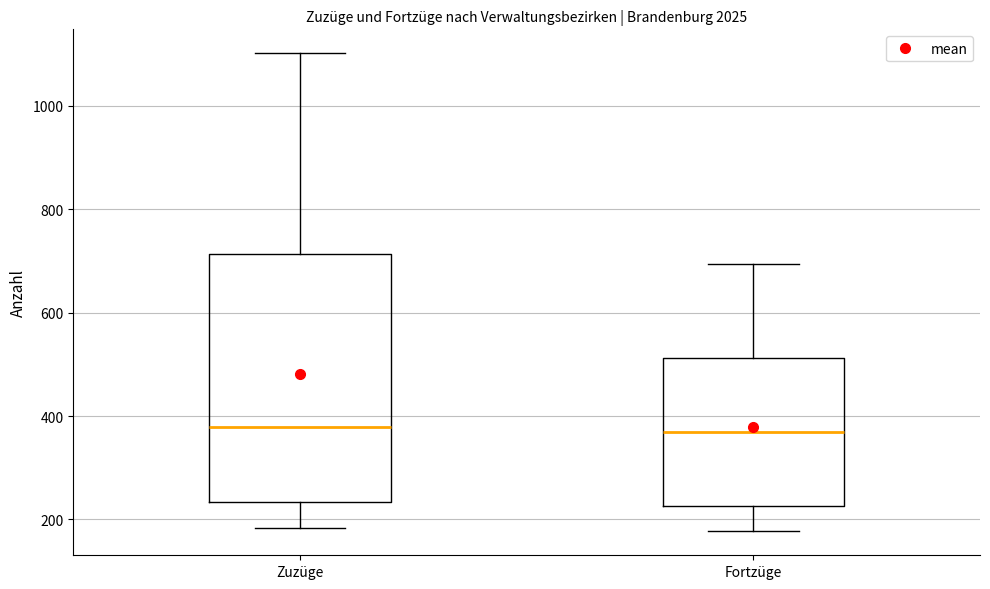

Reading left to right, transcribe this box plot: for each box, give where its median line is, the range the box spans, and where its two whiskers end, as read against the y-axis. The values are not printed on the chart, so give them approximately, as read against the axis.

Zuzüge: median 380, box 240 to 720, whiskers 180 to 1100
Fortzüge: median 360, box 220 to 520, whiskers 180 to 700